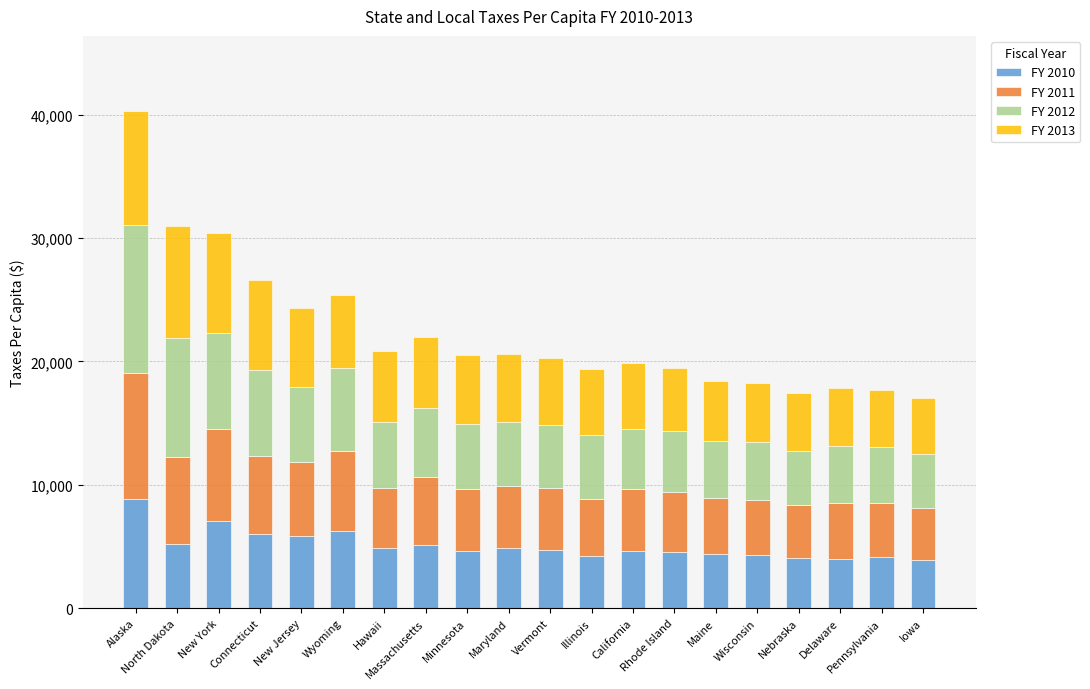

What is the value of the FY 2010 bar at the 3rd from the left?

7056.4